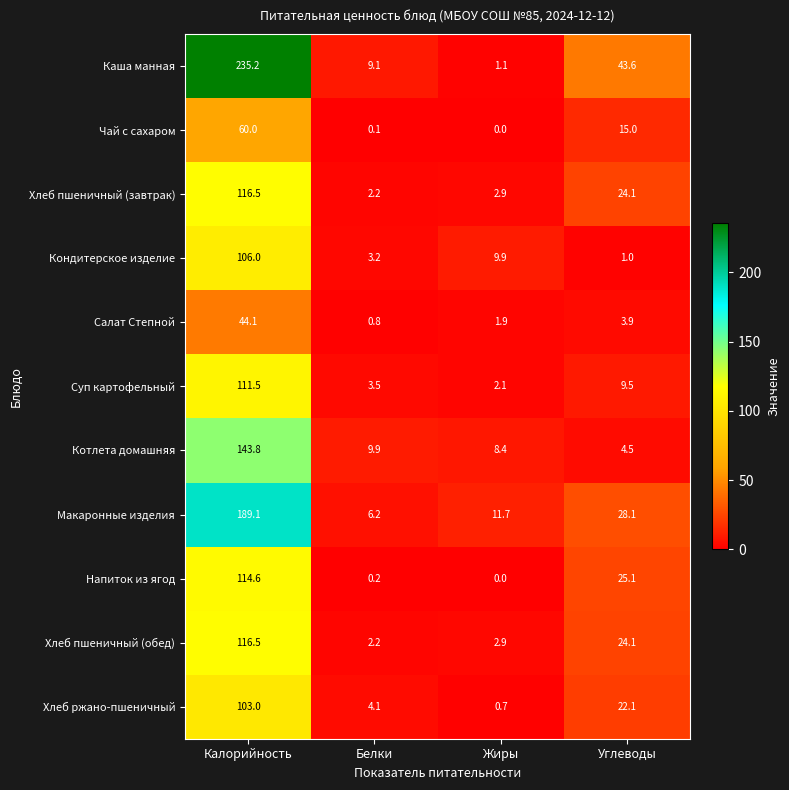

The value of Хлеб пшеничный (обед) at Калорийность is 158.5. True or false?

False